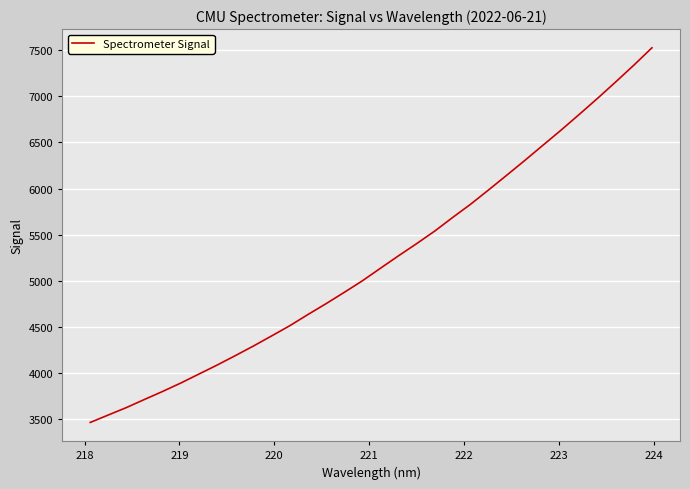

What is the minimum value shown in the chart?

3465.4